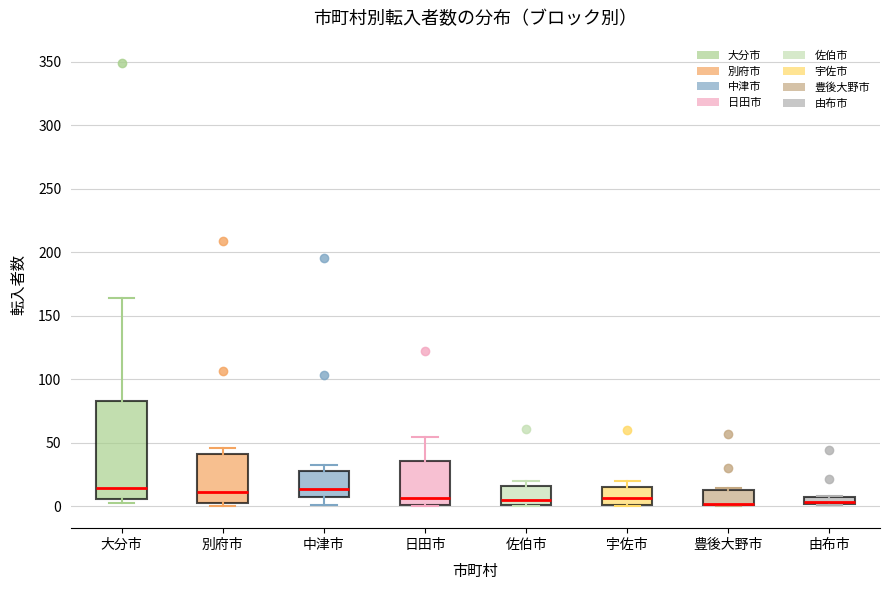

Where is the upper edge of the box for 中津市 on the y-axis? The values are not printed on the chart, so give them approximately, as read against the axis.

30